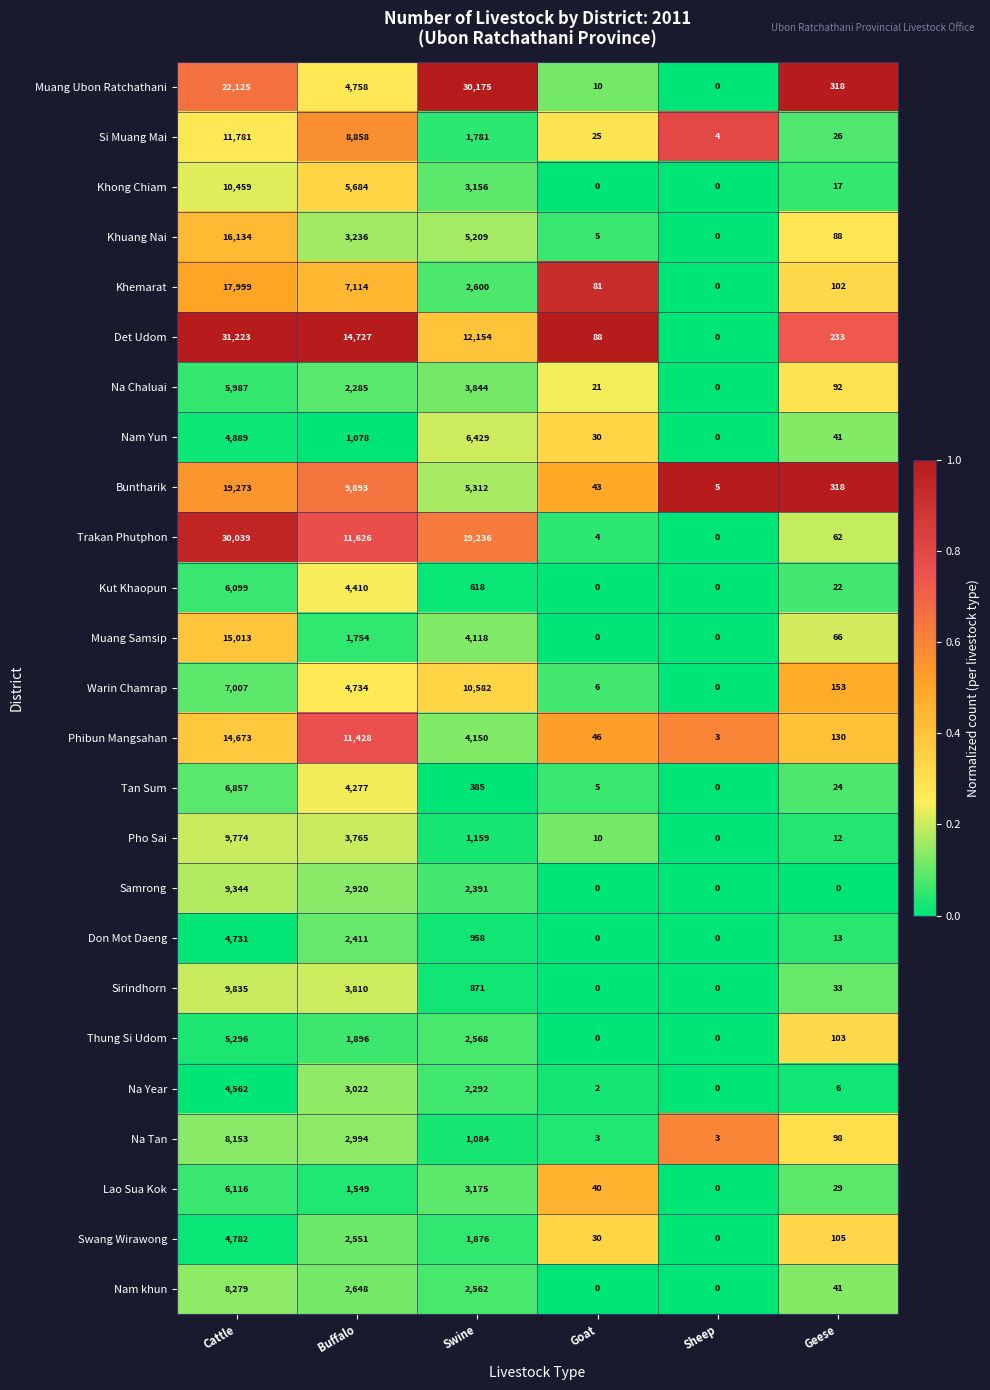

Is it true that Det Udom equals 54226 at Cattle?

False